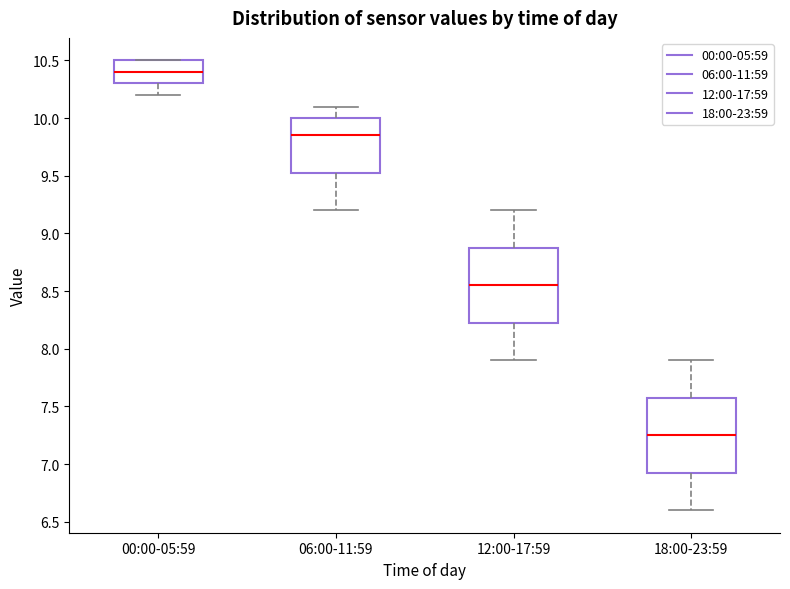

Which box has the lowest median line?

18:00-23:59